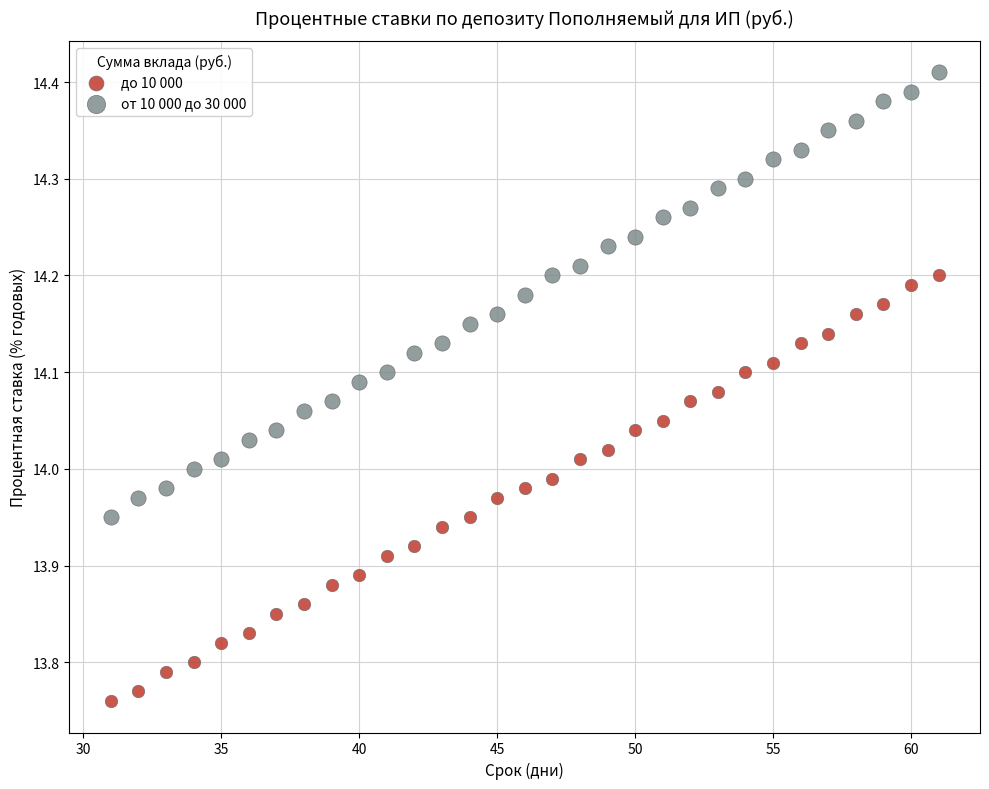

Across all data points, what is the range of X values (max minus min)?

30.0